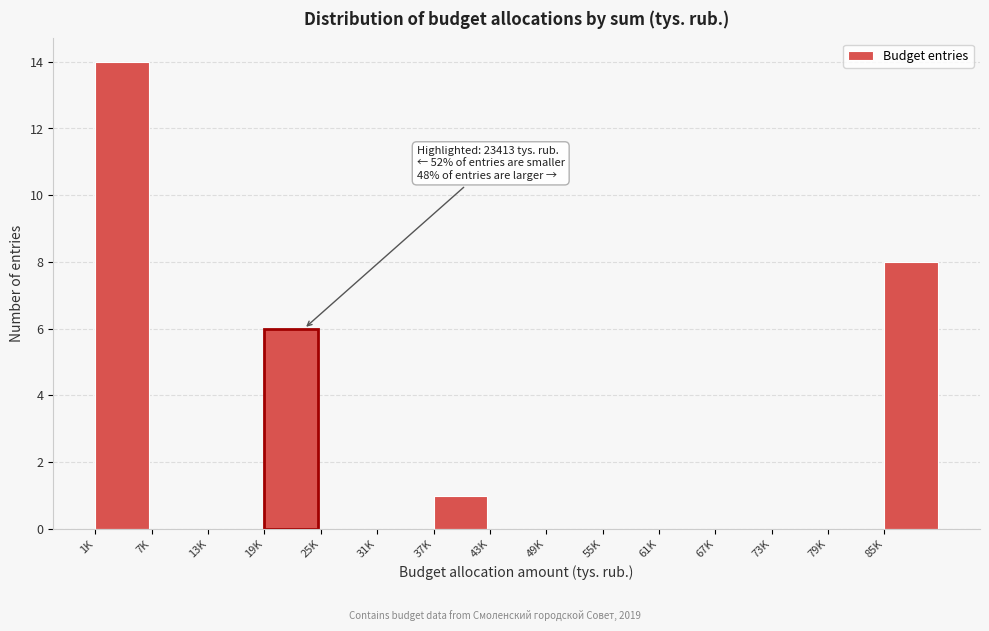

Reading left to right, extract all data points from this chart.

1K=14	7K=0	13K=0	19K=6	25K=0	31K=0	37K=1	43K=0	49K=0	55K=0	61K=0	67K=0	73K=0	79K=0	85K=8